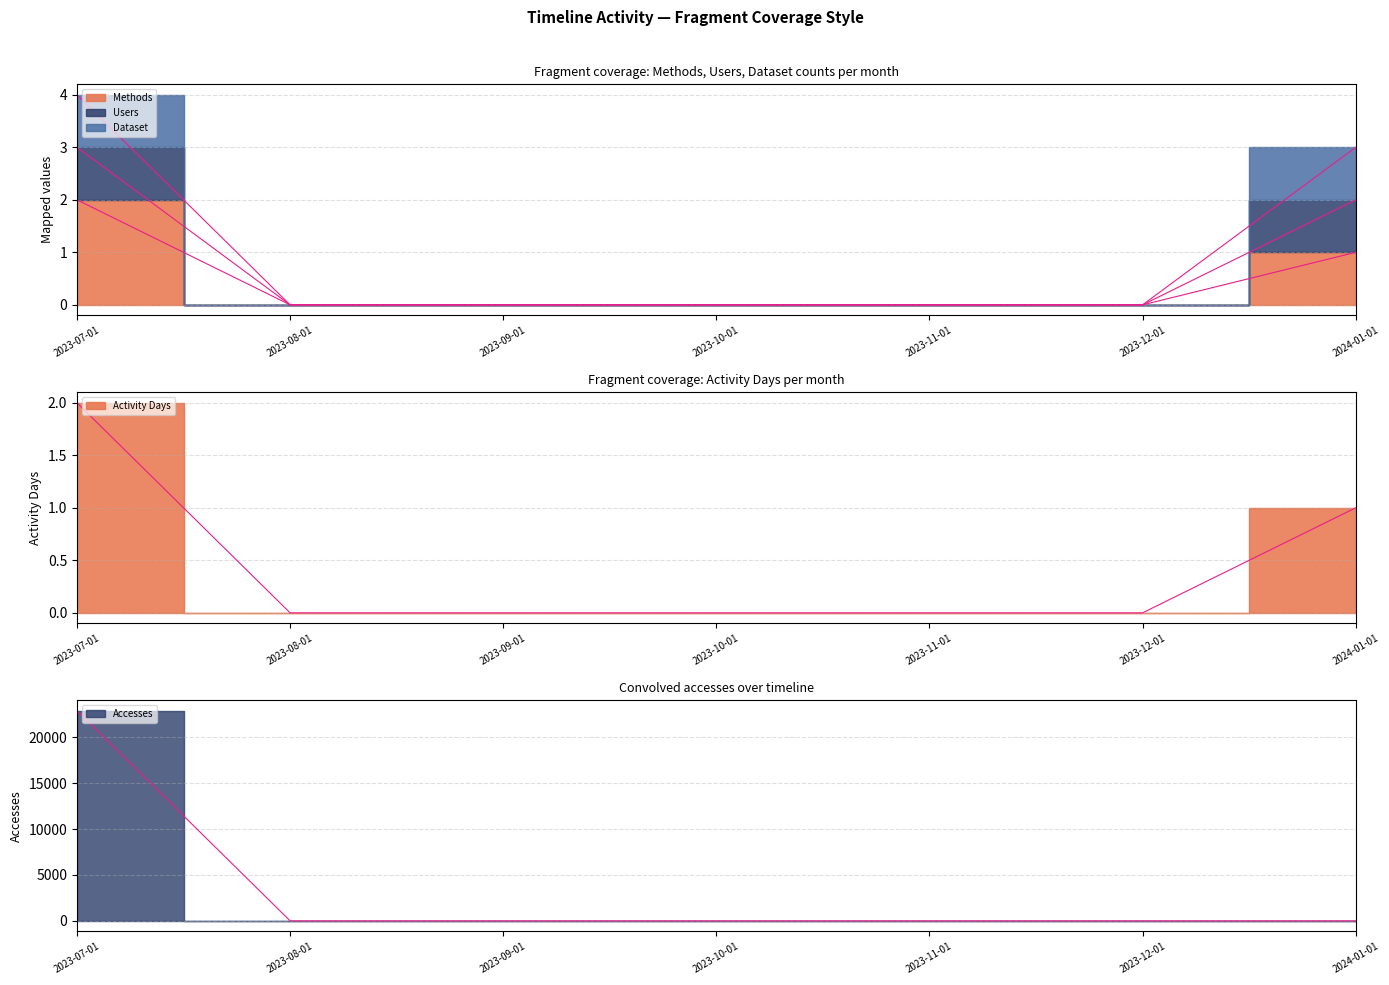

True or false: Activity Days and Accesses intersect in this chart.

False